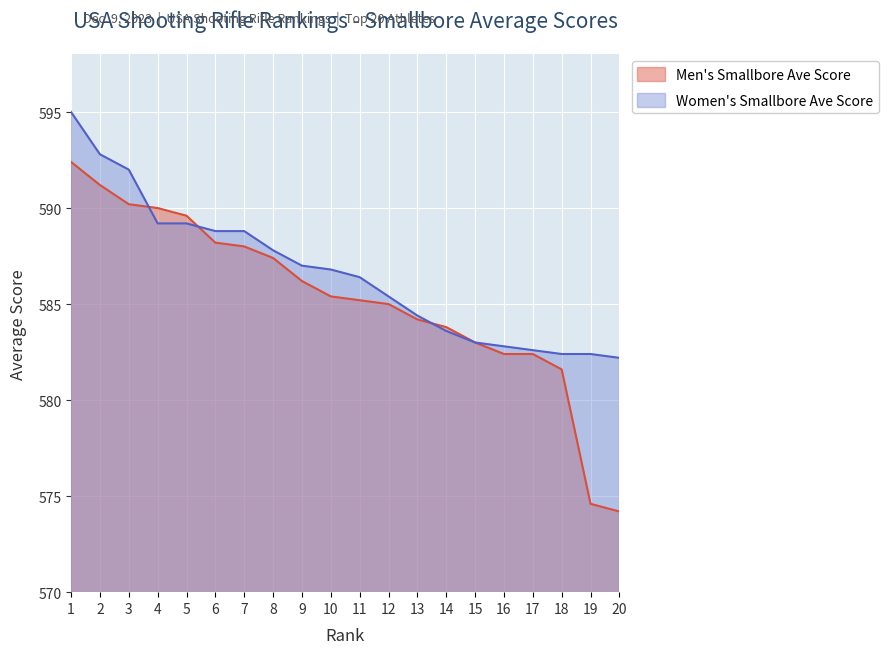

Which series has the largest total across all categories?

Women's Smallbore Ave Score